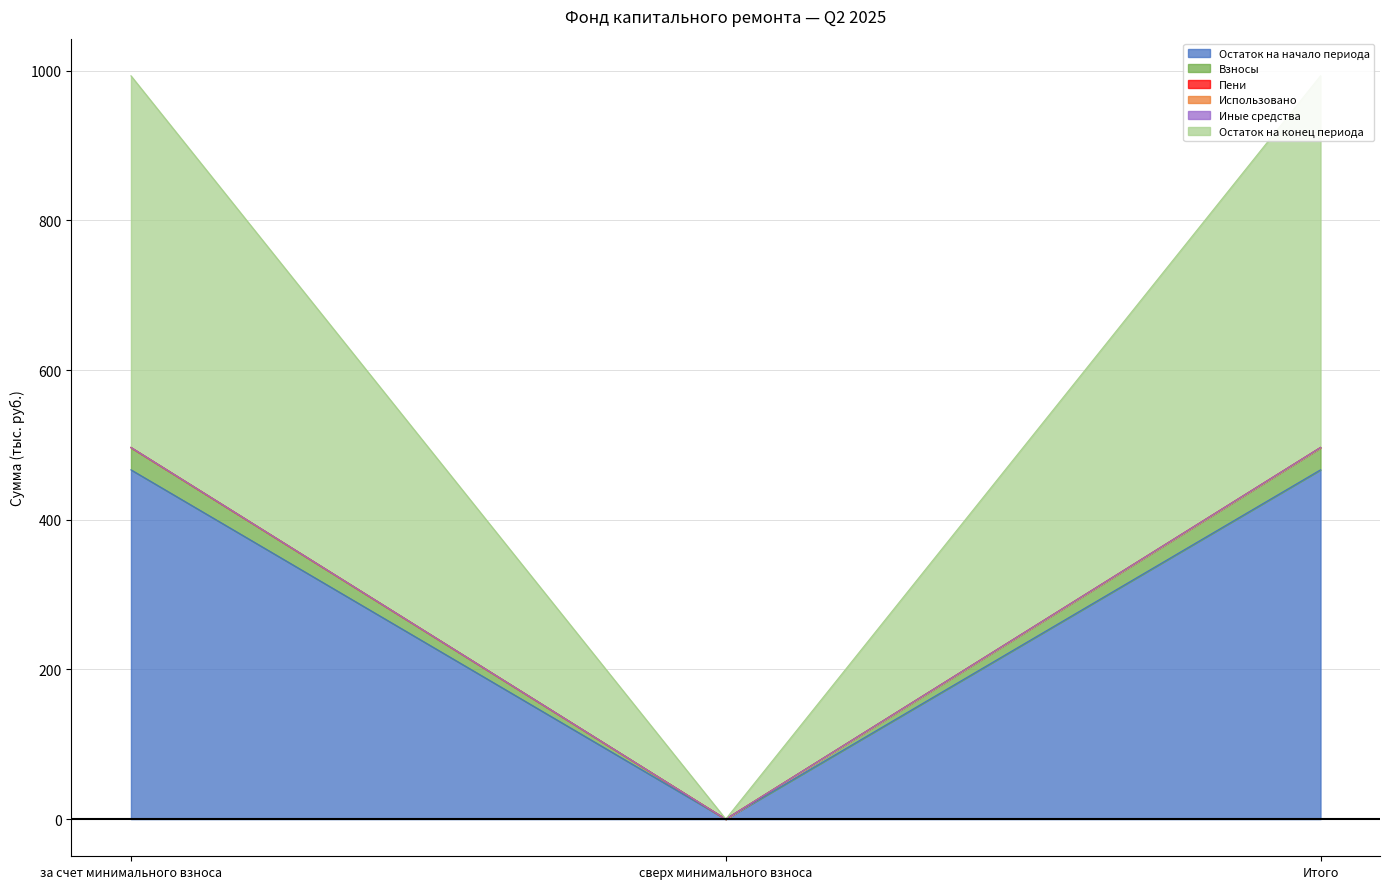

Which label corresponds to the largest value in the chart?

за счет минимального взноса